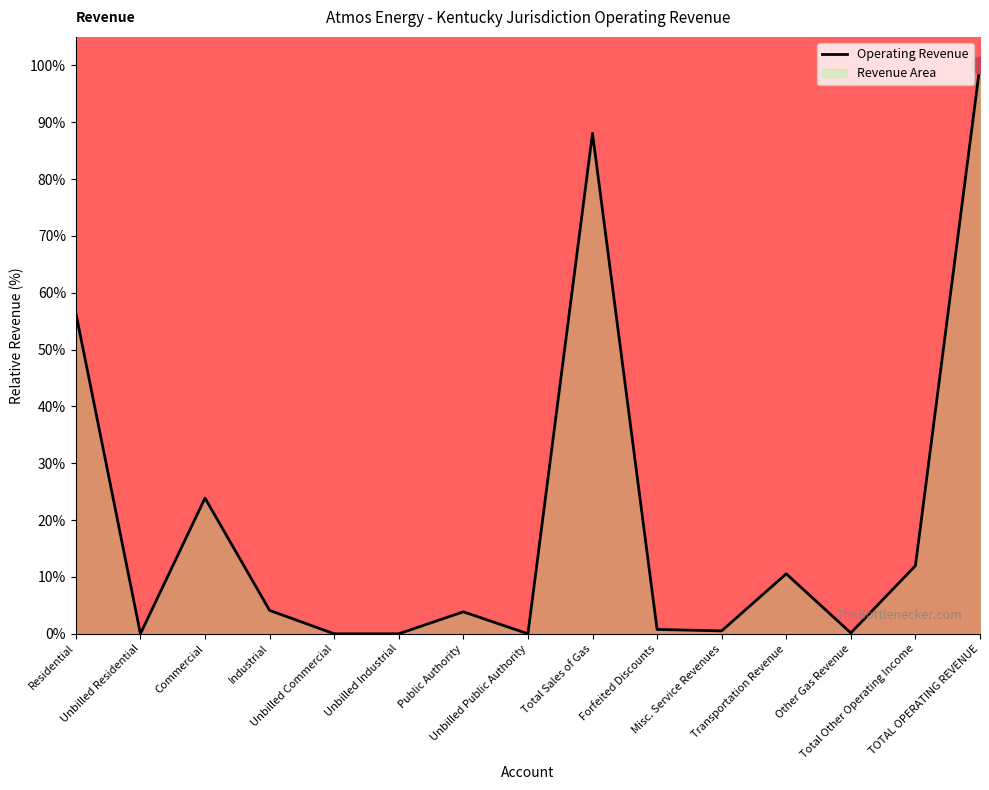

Is it true that the value at Misc. Service Revenues is 0.1?

False